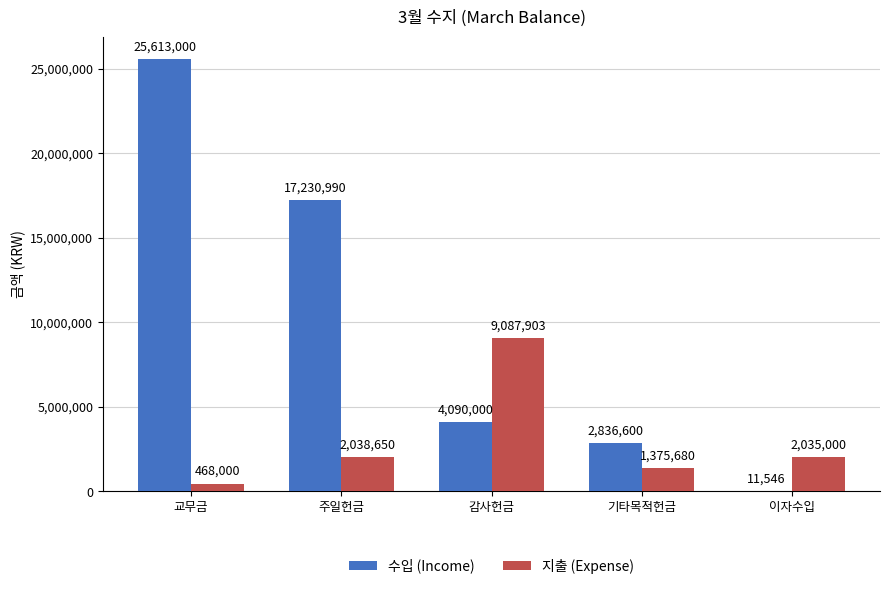

How many groups of bars are there?

5